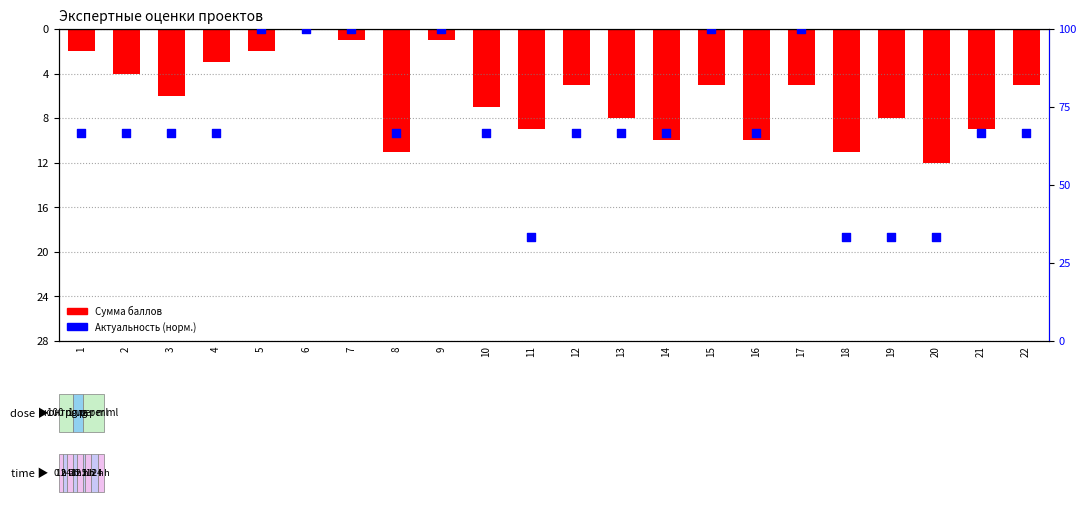

What are all the series names shown in the legend?

Сумма баллов, Актуальность (норм.)